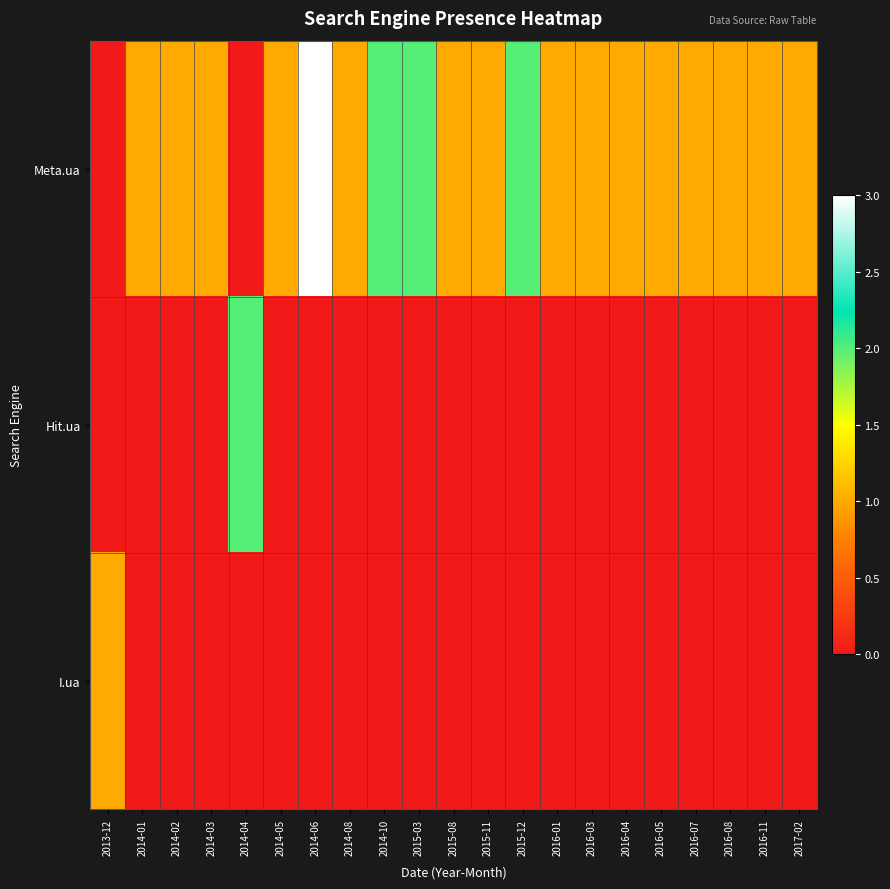

What is the spread (max minus min) of values at 2013-12?

1